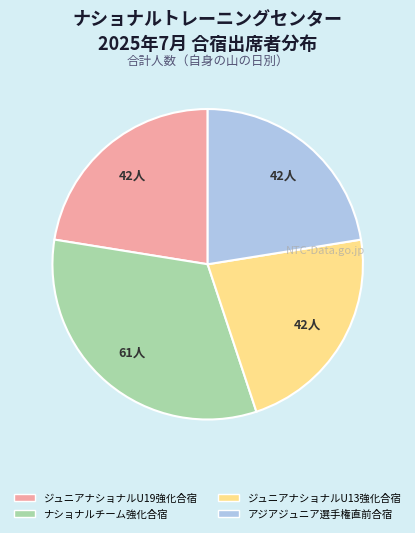

Approximately how many times larger is the value at ジュニアナショナルU19強化合宿 compared to ジュニアナショナルU13強化合宿?

1.0